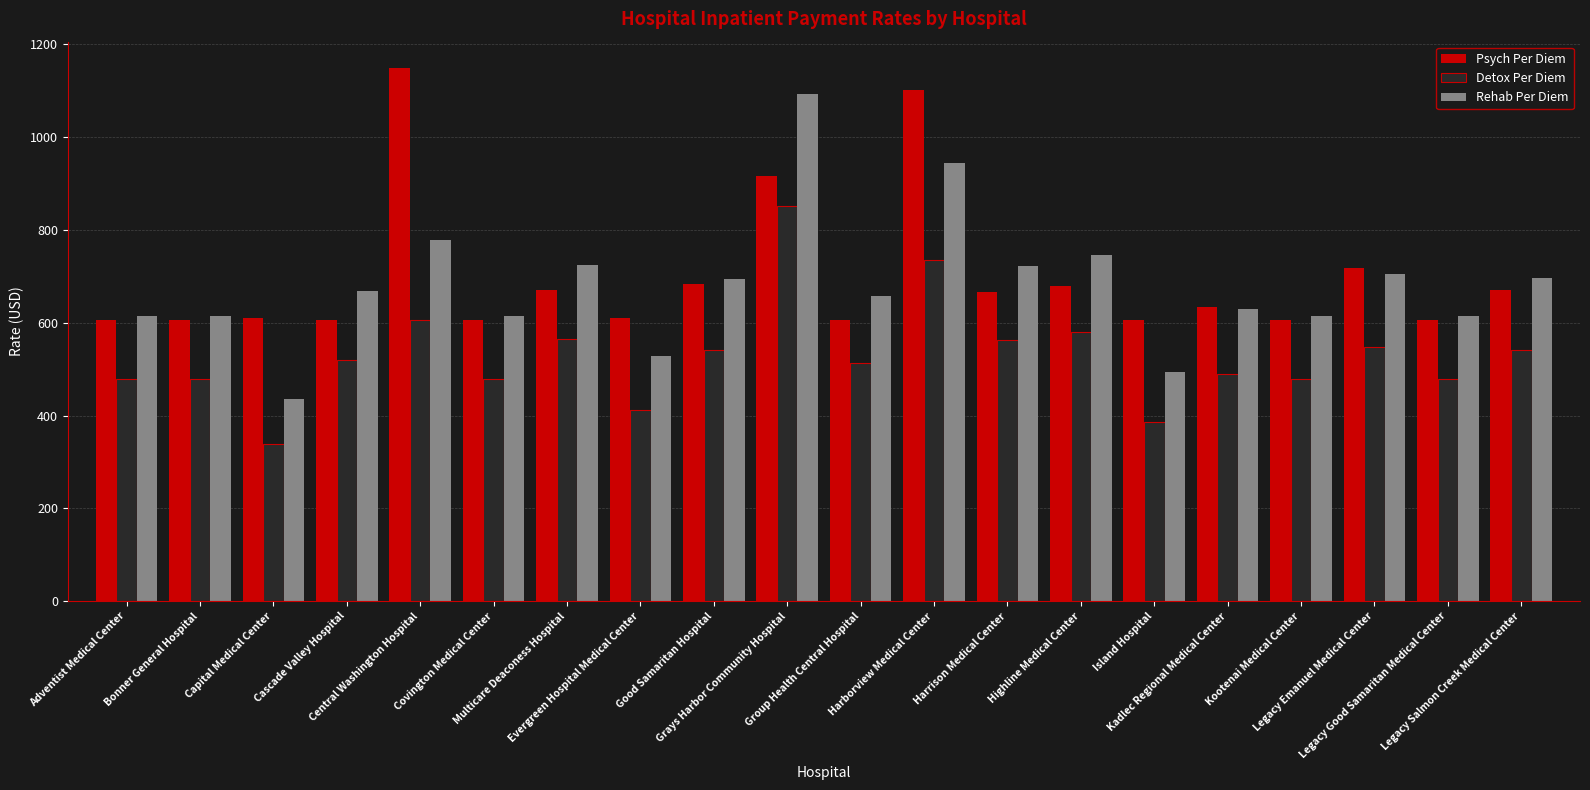

True or false: Psych Per Diem has a value of 857.8 at Legacy Good Samaritan Medical Center.

False